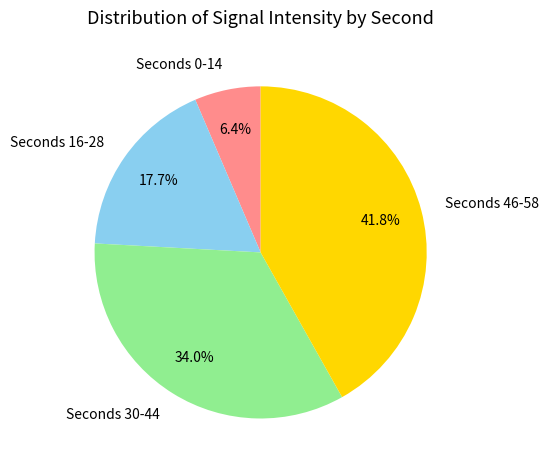

Is the sum of Seconds 30-44 and Seconds 16-28 greater than half?

Yes